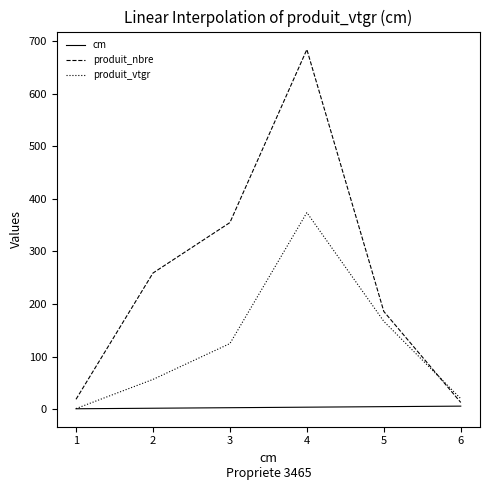

Is this an area chart (filled region under the line)?

No